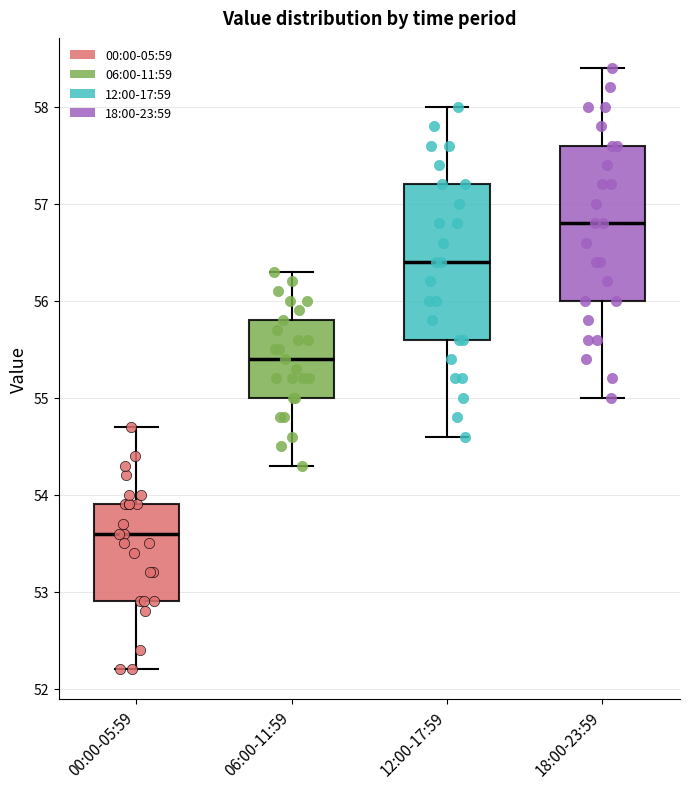

Reading left to right, read every box against the y-axis: the position of its median line, the range the box covers, and the ends of its whiskers. The values are not printed on the chart, so give them approximately, as read against the axis.

00:00-05:59: median 53.6, box 52.9 to 53.9, whiskers 52.2 to 54.7
06:00-11:59: median 55.4, box 55.0 to 55.8, whiskers 54.3 to 56.3
12:00-17:59: median 56.4, box 55.6 to 57.2, whiskers 54.6 to 58.0
18:00-23:59: median 56.8, box 56.0 to 57.6, whiskers 55.0 to 58.4